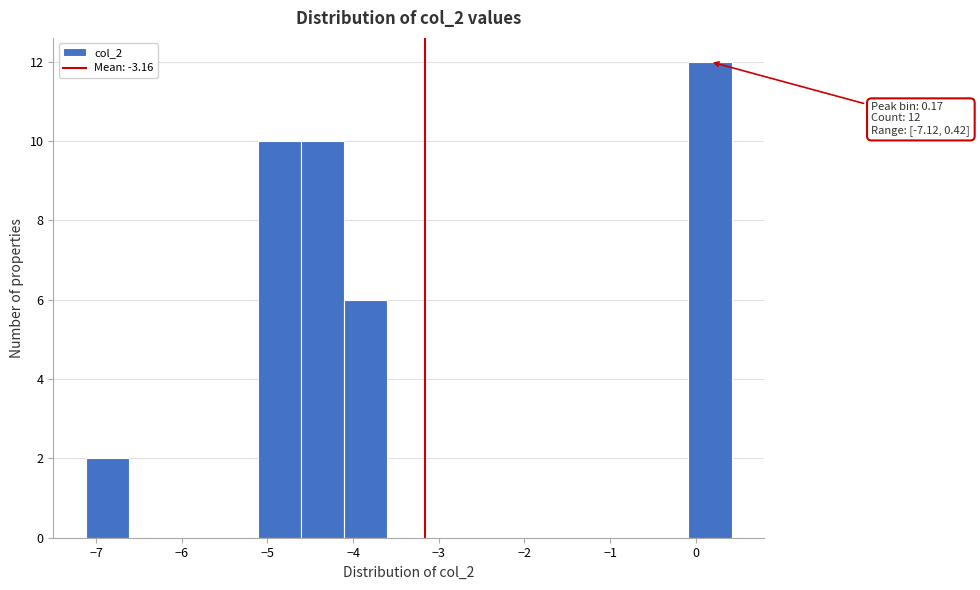

Over which range of the x-axis is the bar tallest?

-0.1 to 0.4